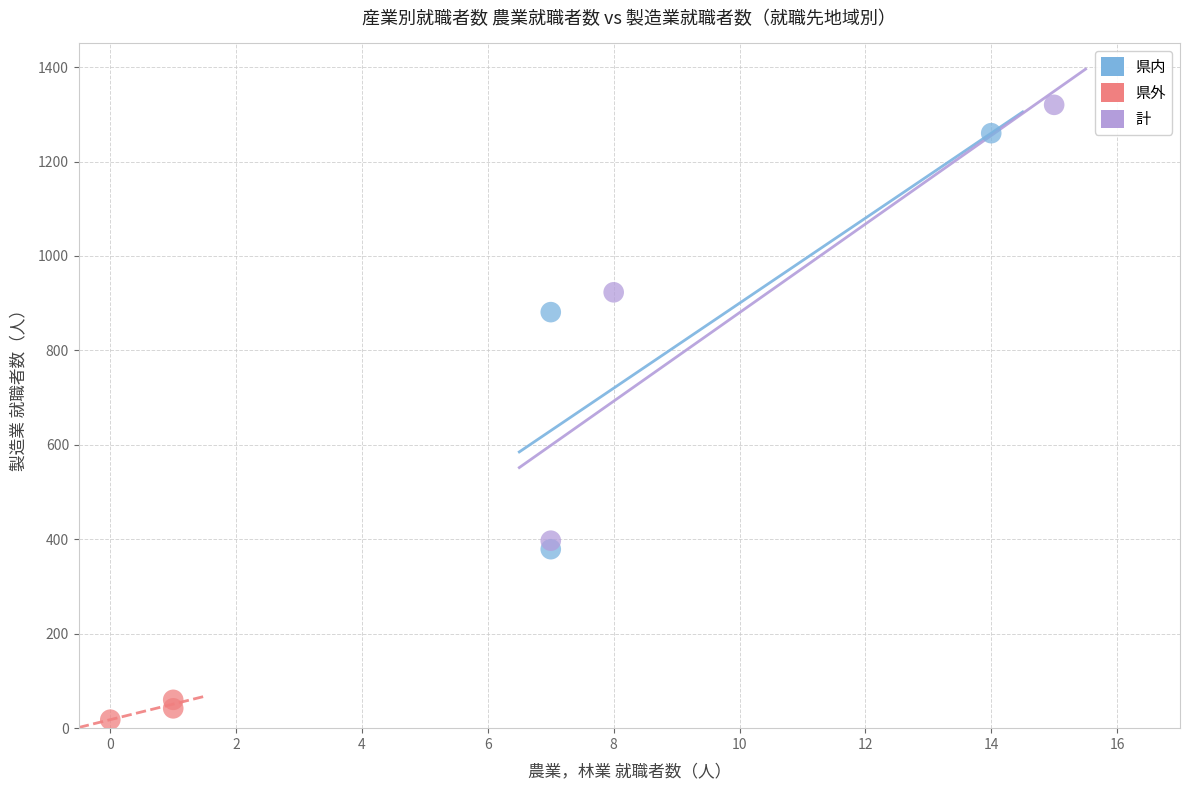

Which series reaches the minimum Y coordinate?

県外